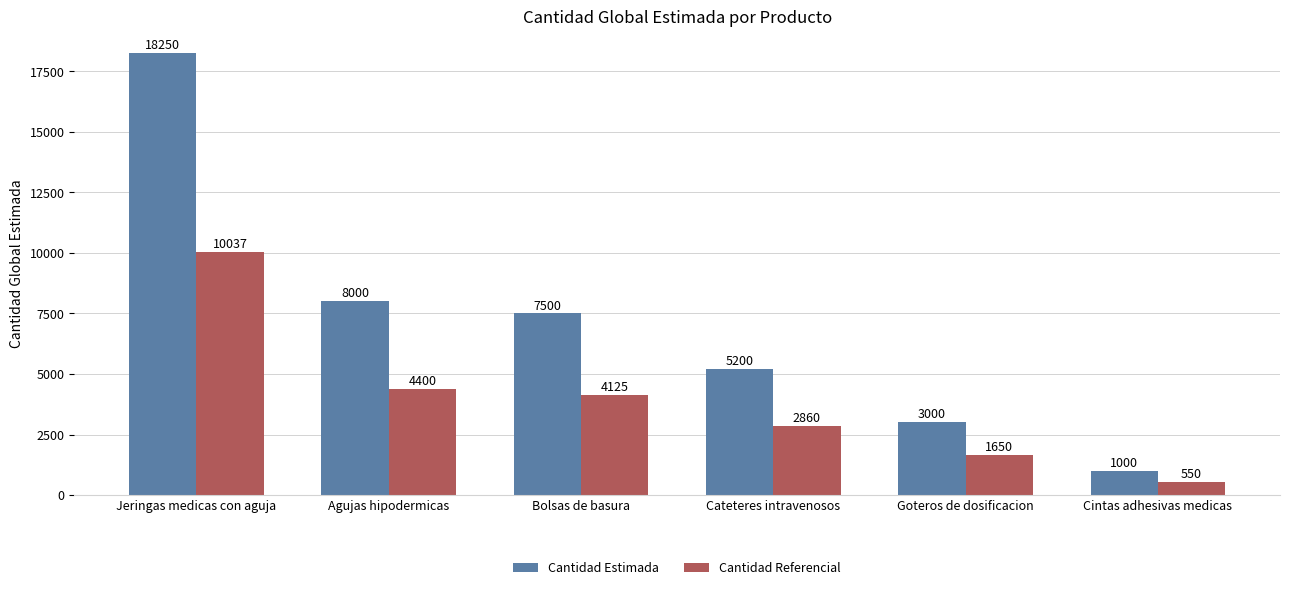

At which label does Cantidad Estimada reach its minimum?

Cintas adhesivas medicas